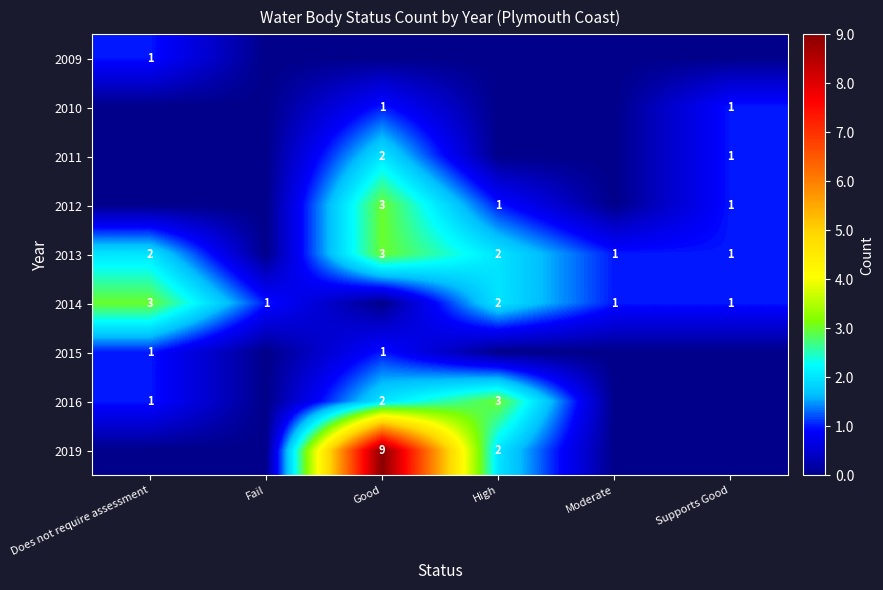

What is the total value across all series at High?

10